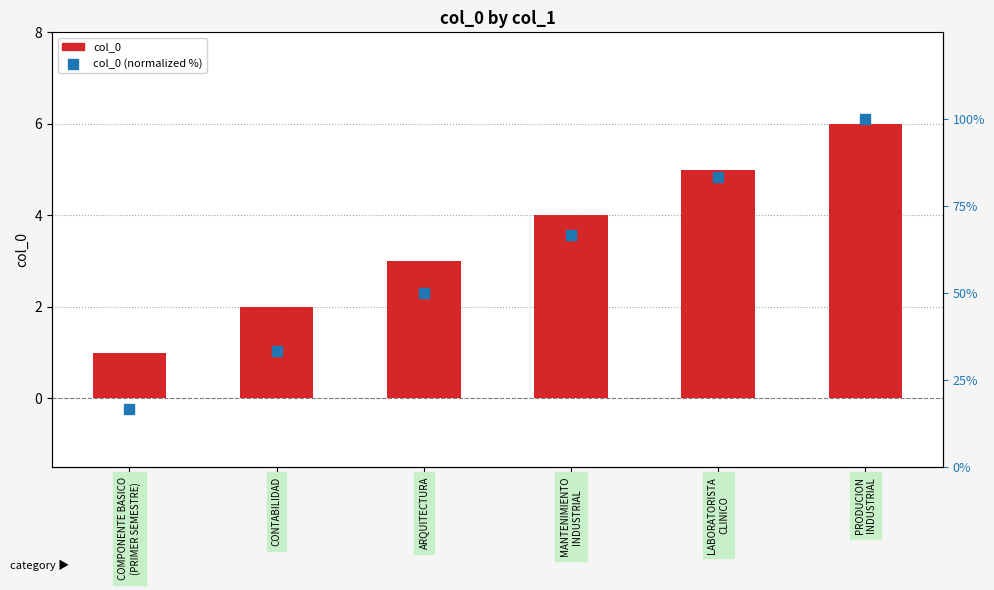

At which category is the sum across all series the highest?

PRODUCION
INDUSTRIAL